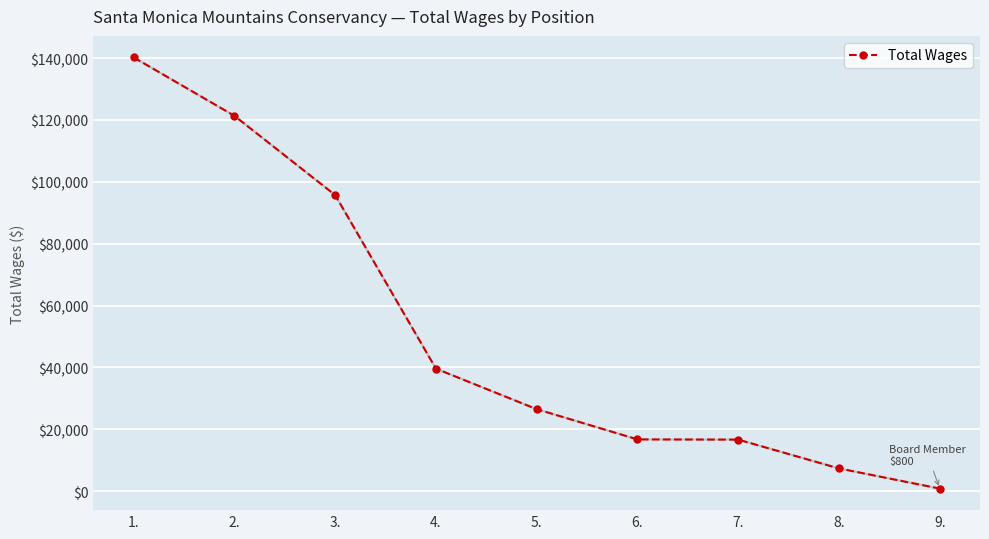

What is the average value?

51645.8